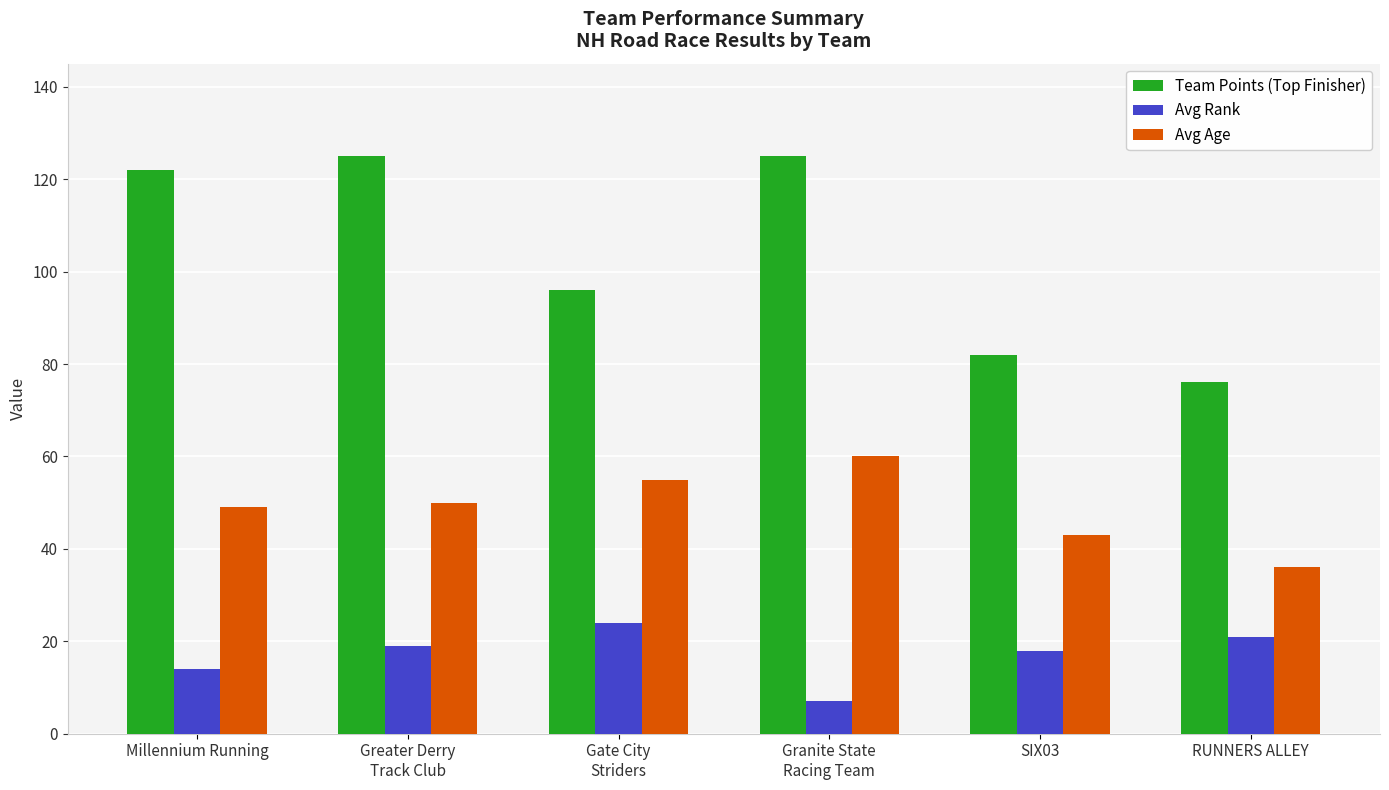

What is the difference between the highest and lowest values at Greater Derry
Track Club?

106